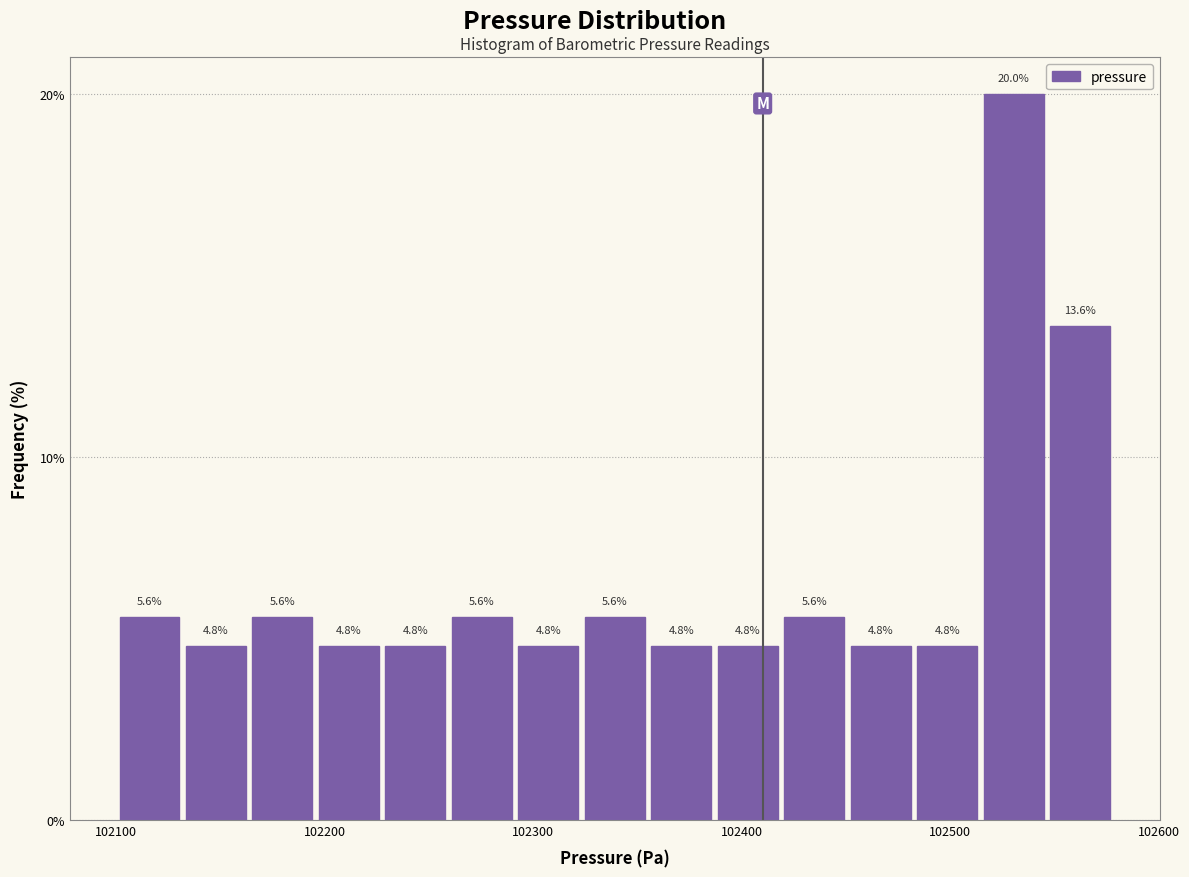

Read against the x-axis, roughly where is the centre of the tallest bar?

102530